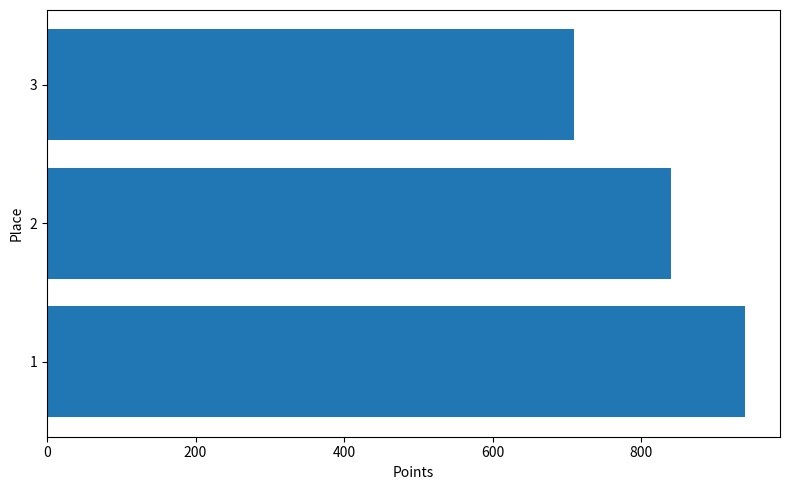

Which label corresponds to the smallest value in the chart?

3